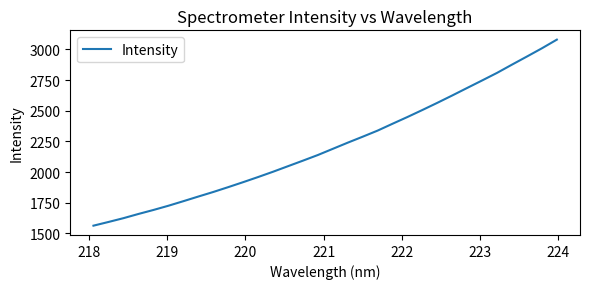

What is the smallest value displayed?

1563.2